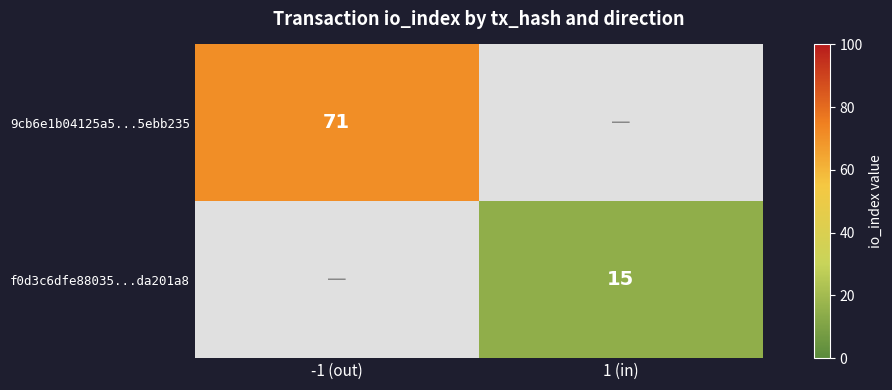

The value of 9cb6e1b04125a5...5ebb235 at -1 (out) is 71. True or false?

True